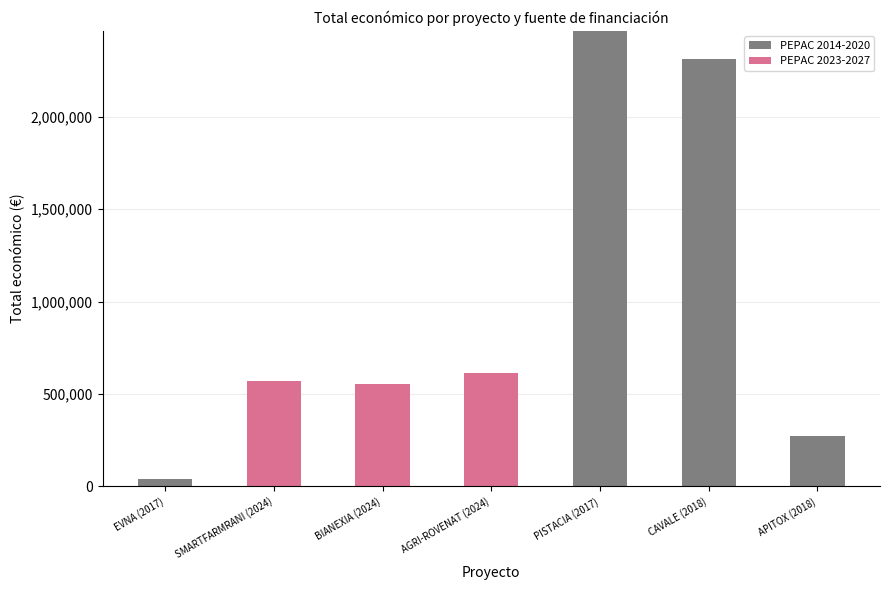

Are the bars grouped side by side (vs. stacked)?

No